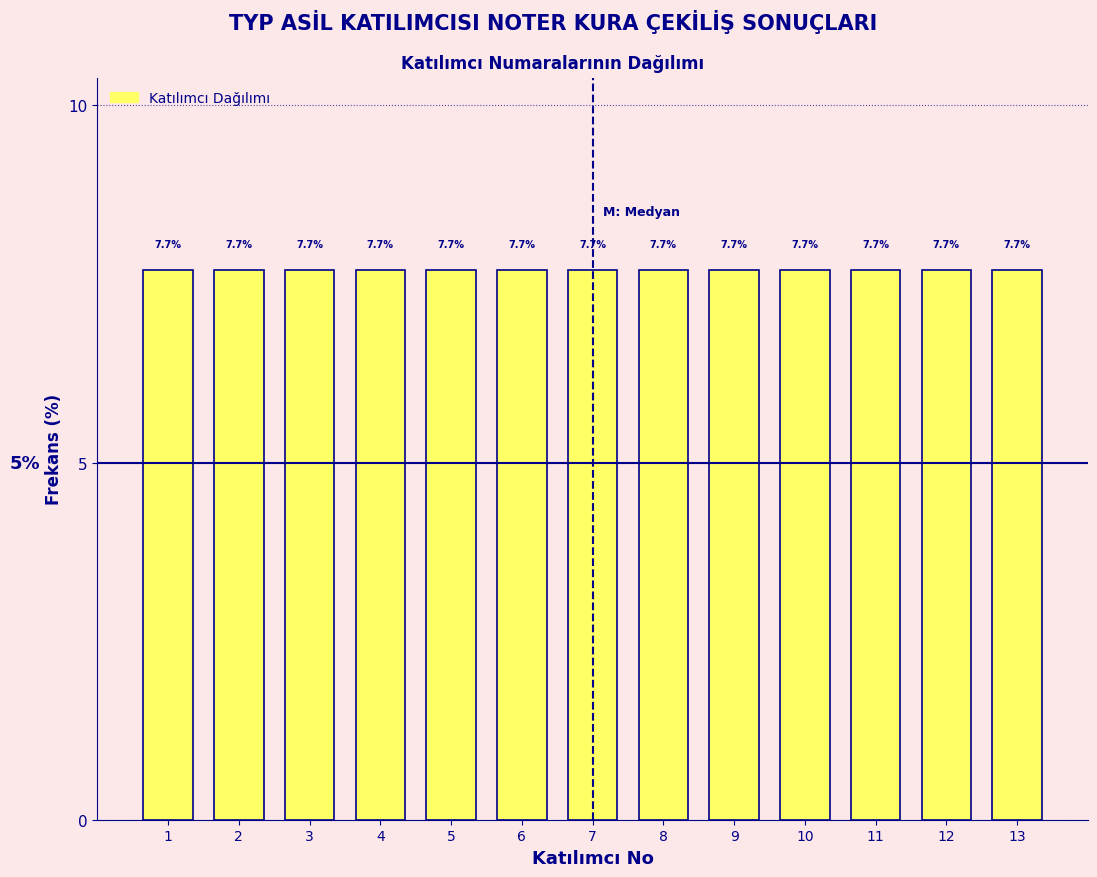

What is the height of the bar covering 0.5 to 1.5 on the x-axis?

7.7